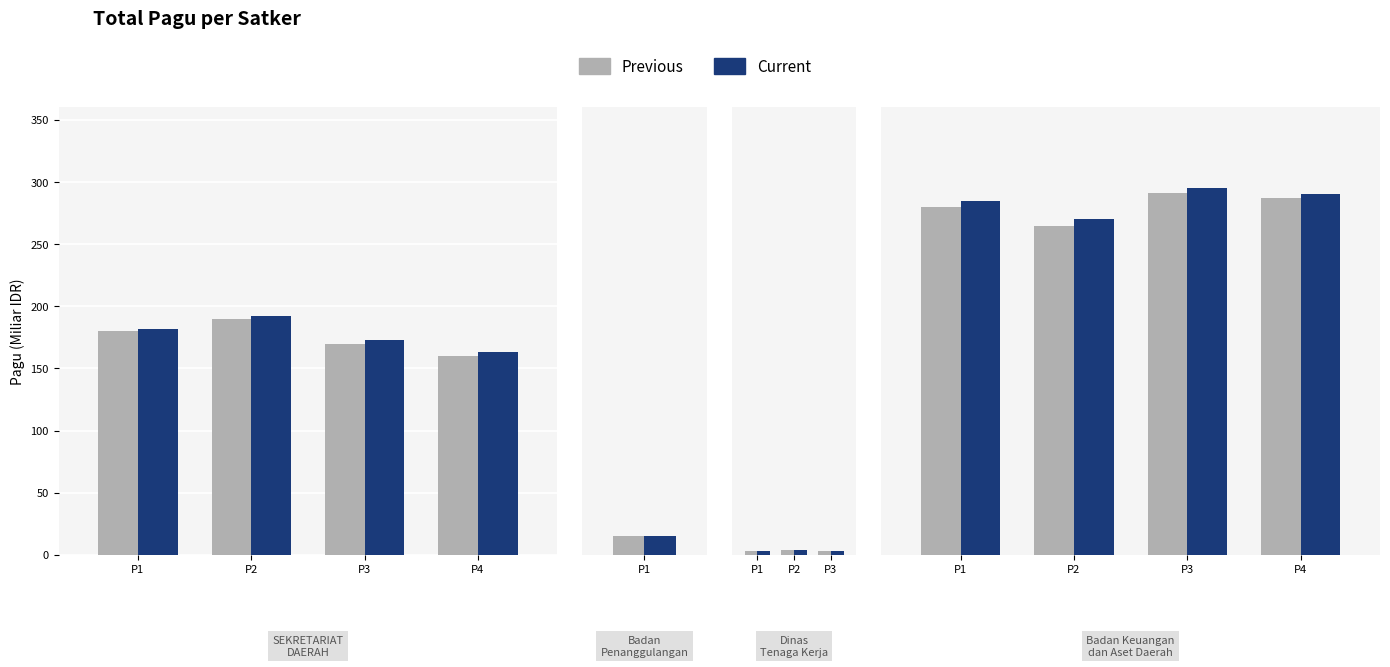

Between P1 and P2, which is larger?

P1